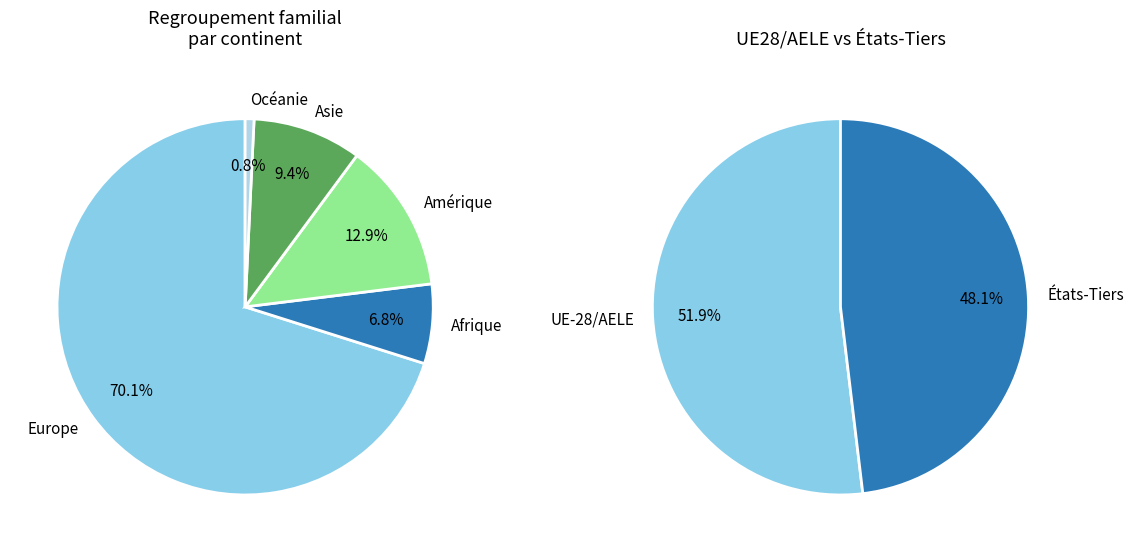

To the nearest percent, what is the combined percentage of Europe and Amérique?

83%